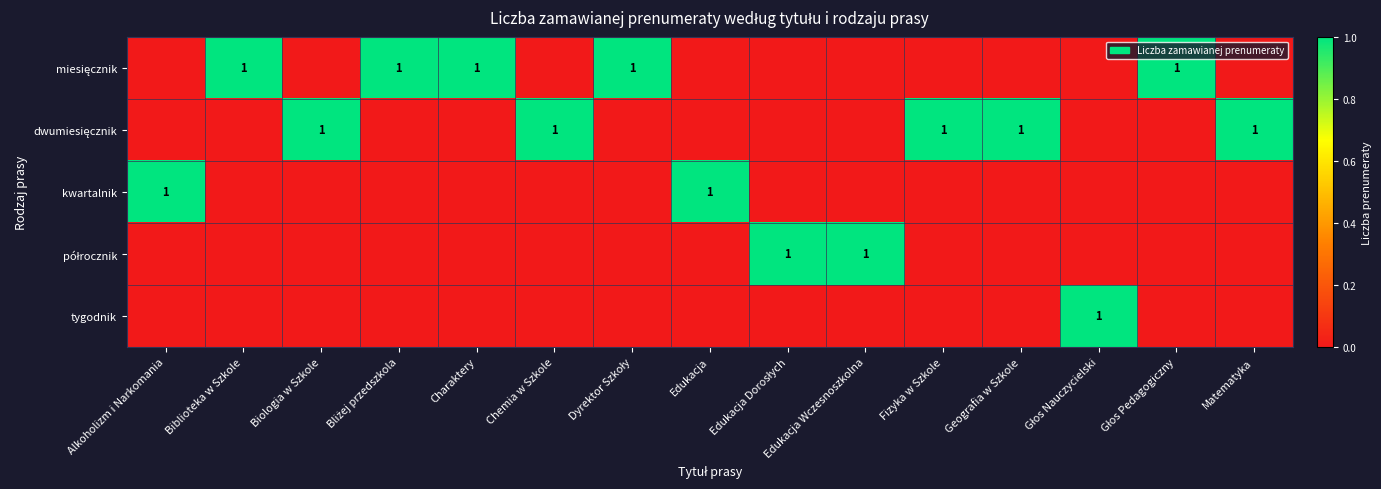

Is it true that kwartalnik equals 1 at Alkoholizm i Narkomania?

True